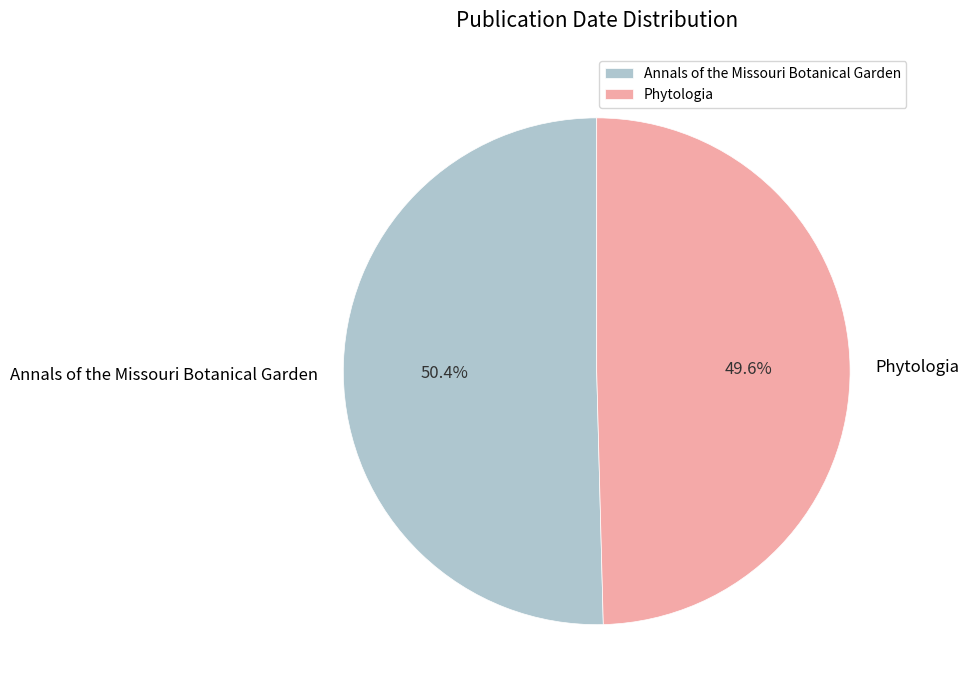

The Phytologia slice represents 50% of the pie. True or false?

True